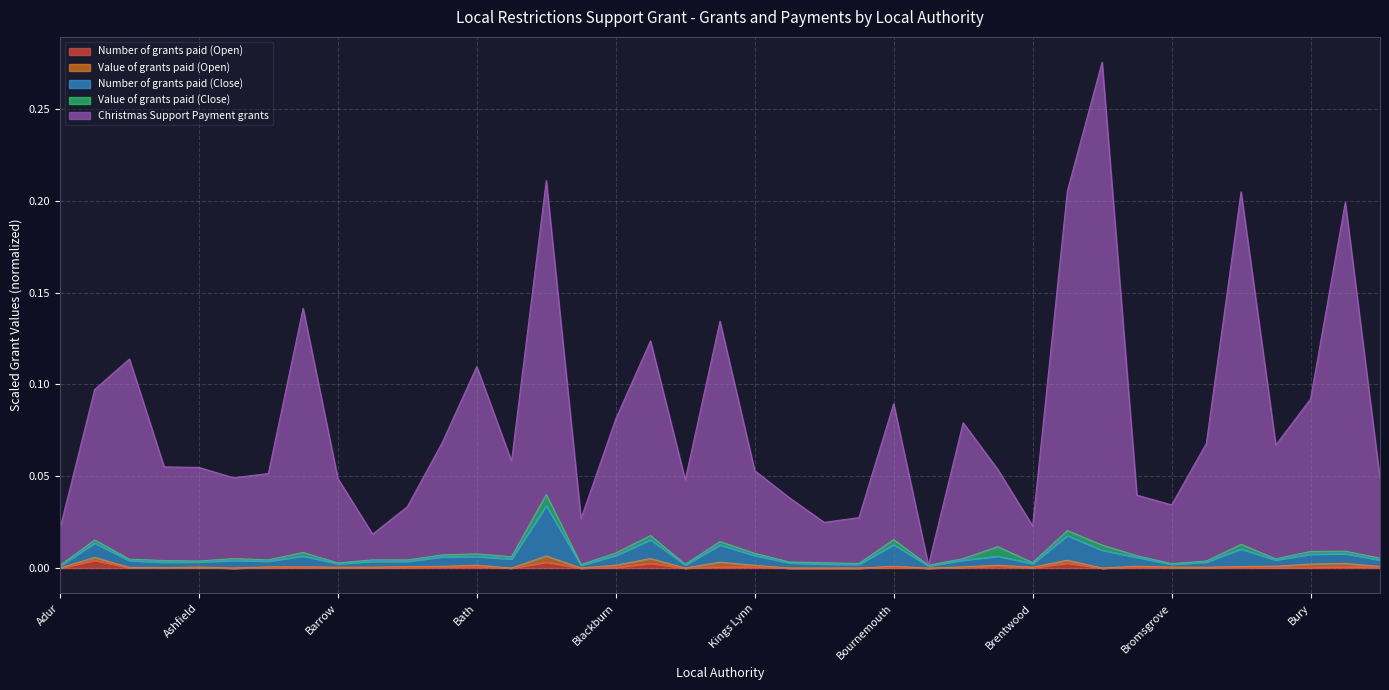

Which category has the highest value across all series?

Bristol